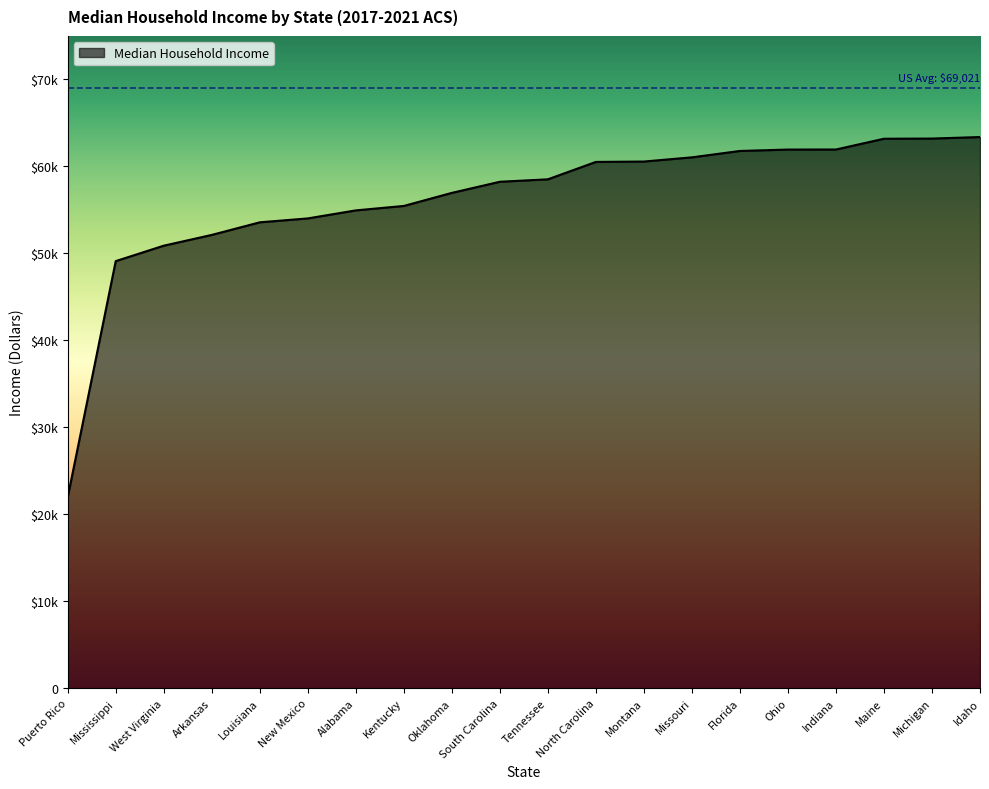

At which category does the chart reach its minimum across all series?

Puerto Rico